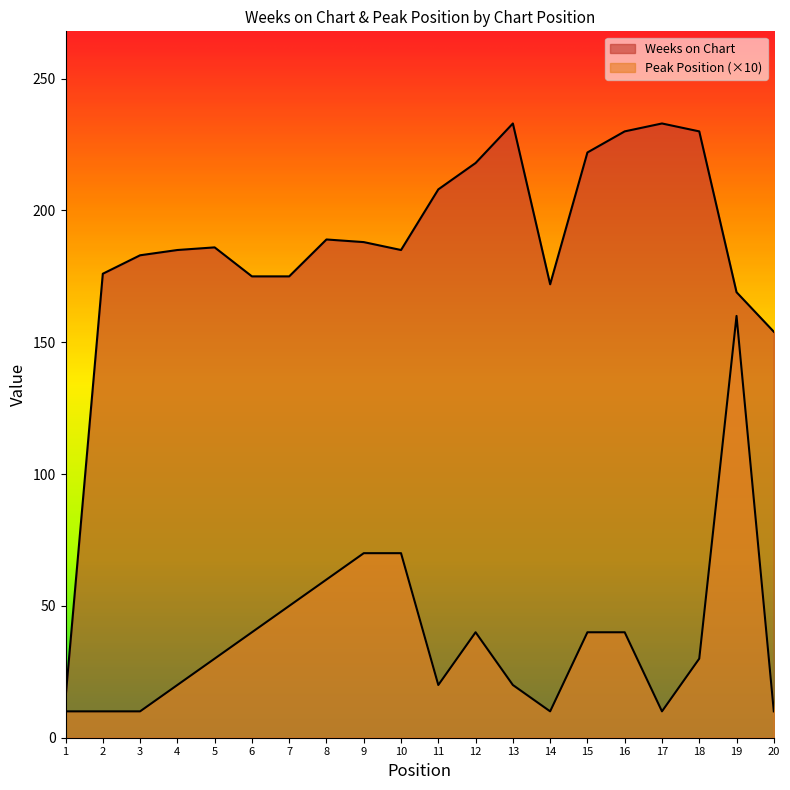

What is the sum of all Weeks on Chart values?

3726